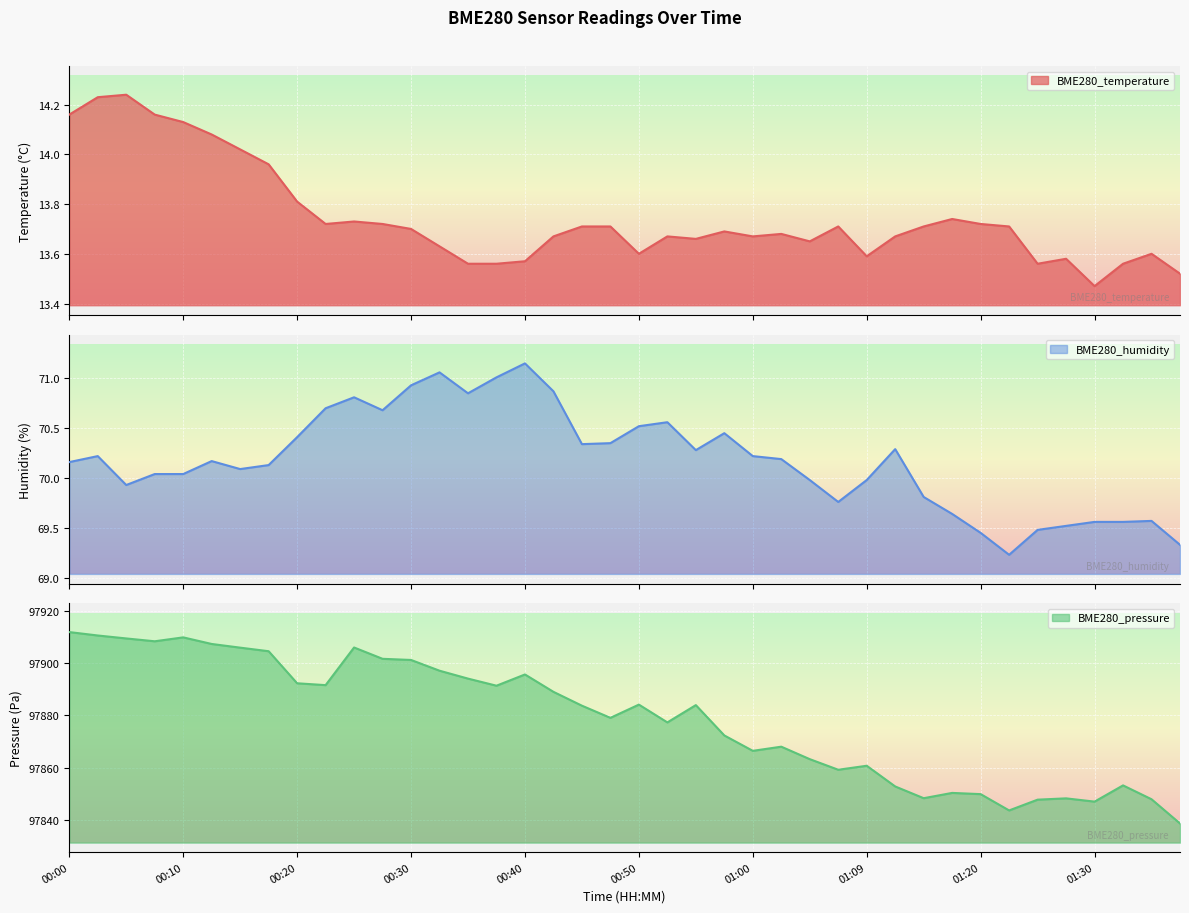

At which category is the sum across all series the highest?

00:00